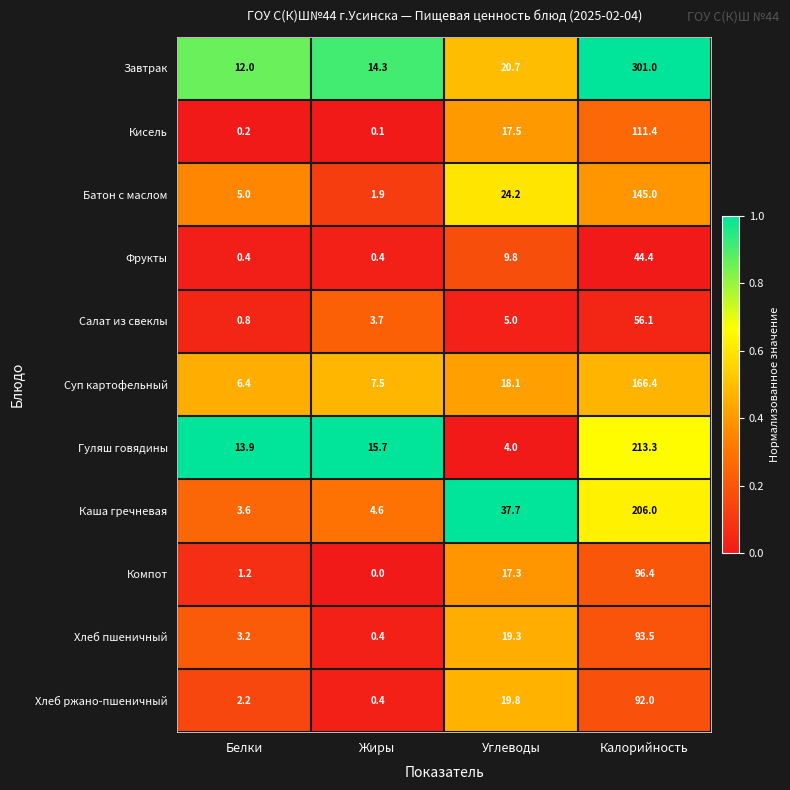

The Хлеб пшеничный series shows 149.1 at Калорийность. True or false?

False